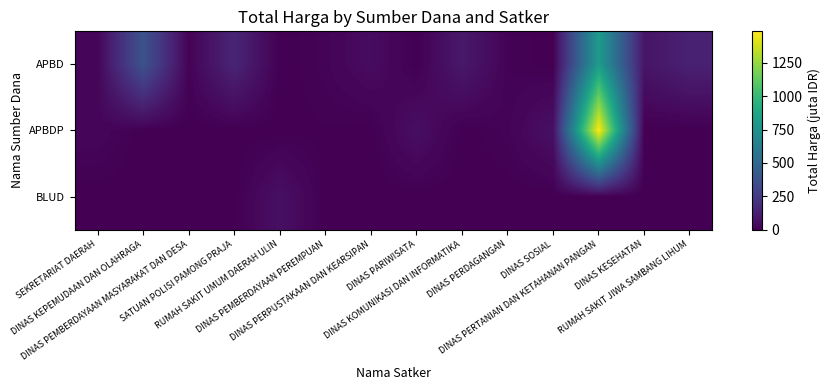

Reading right to left, list all the values displayed in this chart.

APBD: RUMAH SAKIT JIWA SAMBANG LIHUM=136.6	DINAS KESEHATAN=82.1	DINAS PERTANIAN DAN KETAHANAN PANGAN=814.2	DINAS SOSIAL=0.0	DINAS PERDAGANGAN=11.1	DINAS KOMUNIKASI DAN INFORMATIKA=100.0	DINAS PARIWISATA=0.0	DINAS PERPUSTAKAAN DAN KEARSIPAN=48.1	DINAS PEMBERDAYAAN PEREMPUAN=14.4	RUMAH SAKIT UMUM DAERAH ULIN=0.0	SATUAN POLISI PAMONG PRAJA=152.5	DINAS PEMBERDAYAAN MASYARAKAT DAN DESA=12.0	DINAS KEPEMUDAAN DAN OLAHRAGA=379.1	SEKRETARIAT DAERAH=19.9
APBDP: RUMAH SAKIT JIWA SAMBANG LIHUM=0.0	DINAS KESEHATAN=0.0	DINAS PERTANIAN DAN KETAHANAN PANGAN=1486.8	DINAS SOSIAL=65.0	DINAS PERDAGANGAN=14.8	DINAS KOMUNIKASI DAN INFORMATIKA=0.0	DINAS PARIWISATA=59.4	DINAS PERPUSTAKAAN DAN KEARSIPAN=0.0	DINAS PEMBERDAYAAN PEREMPUAN=5.1	RUMAH SAKIT UMUM DAERAH ULIN=0.0	SATUAN POLISI PAMONG PRAJA=0.0	DINAS PEMBERDAYAAN MASYARAKAT DAN DESA=0.0	DINAS KEPEMUDAAN DAN OLAHRAGA=0.0	SEKRETARIAT DAERAH=25.2
BLUD: RUMAH SAKIT JIWA SAMBANG LIHUM=0.0	DINAS KESEHATAN=0.0	DINAS PERTANIAN DAN KETAHANAN PANGAN=0.0	DINAS SOSIAL=0.0	DINAS PERDAGANGAN=0.0	DINAS KOMUNIKASI DAN INFORMATIKA=0.0	DINAS PARIWISATA=0.0	DINAS PERPUSTAKAAN DAN KEARSIPAN=0.0	DINAS PEMBERDAYAAN PEREMPUAN=0.0	RUMAH SAKIT UMUM DAERAH ULIN=62.9	SATUAN POLISI PAMONG PRAJA=0.0	DINAS PEMBERDAYAAN MASYARAKAT DAN DESA=0.0	DINAS KEPEMUDAAN DAN OLAHRAGA=0.0	SEKRETARIAT DAERAH=0.0